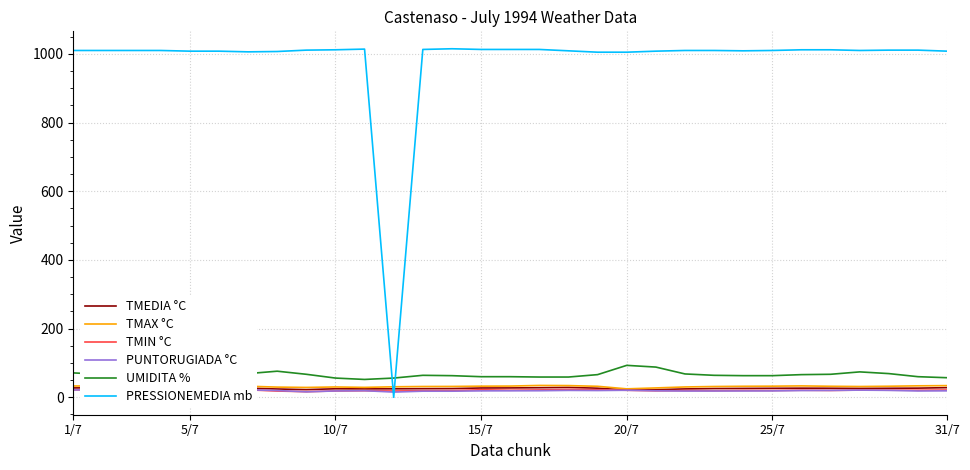

Rank the series by their maximum value, from highest to lowest.

PRESSIONEMEDIA mb, UMIDITA %, TMAX °C, TMEDIA °C, TMIN °C, PUNTORUGIADA °C